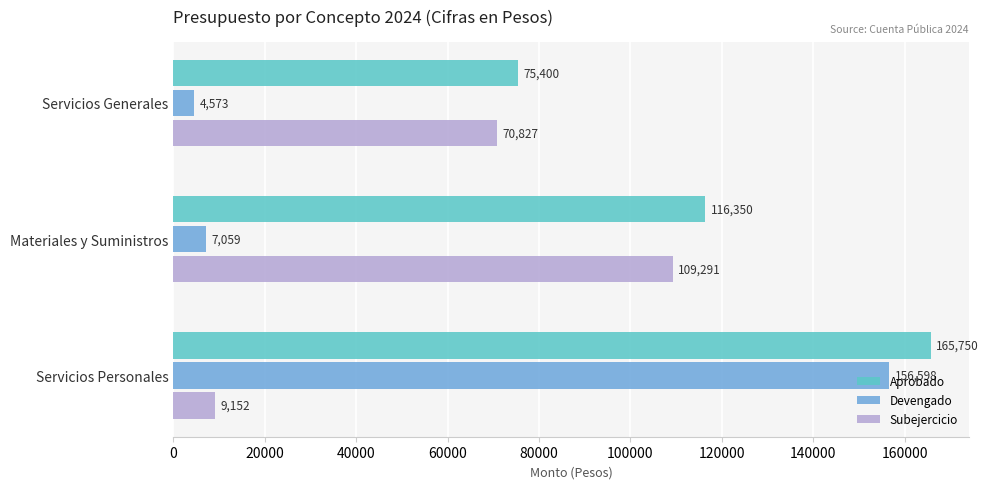

What is the difference between the maximum and second lowest values in the Aprobado series?

49400